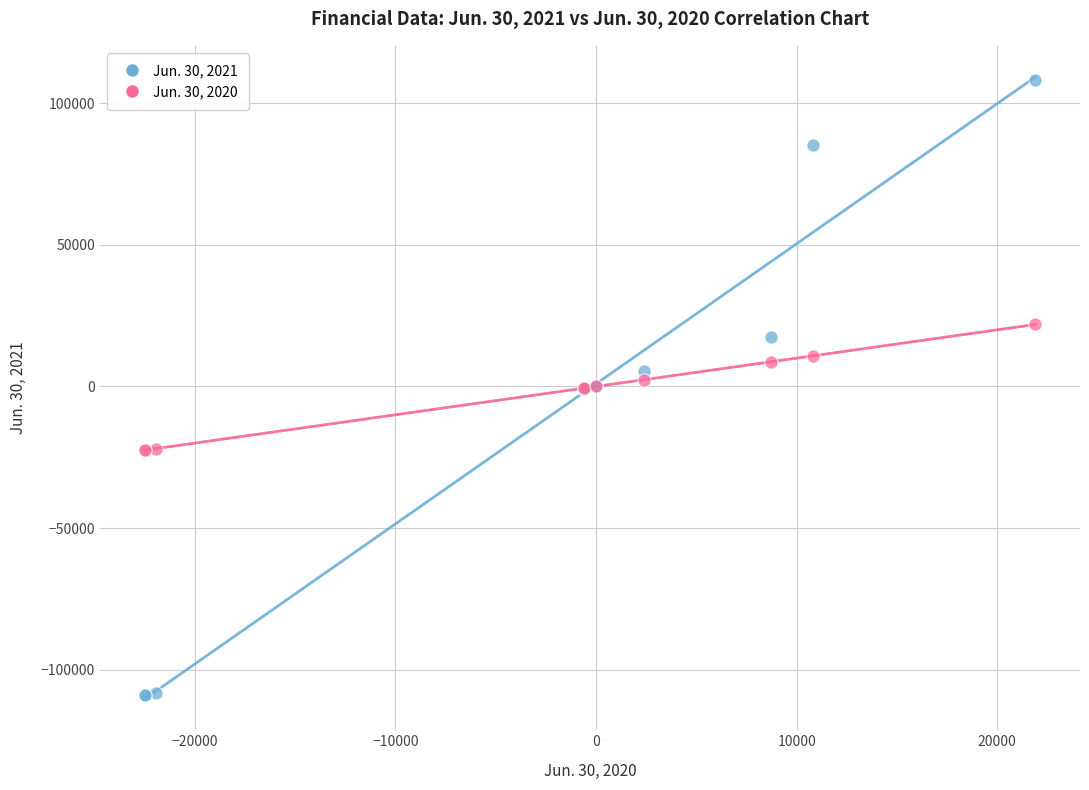

Which series contains the lowest Y value?

Jun. 30, 2021